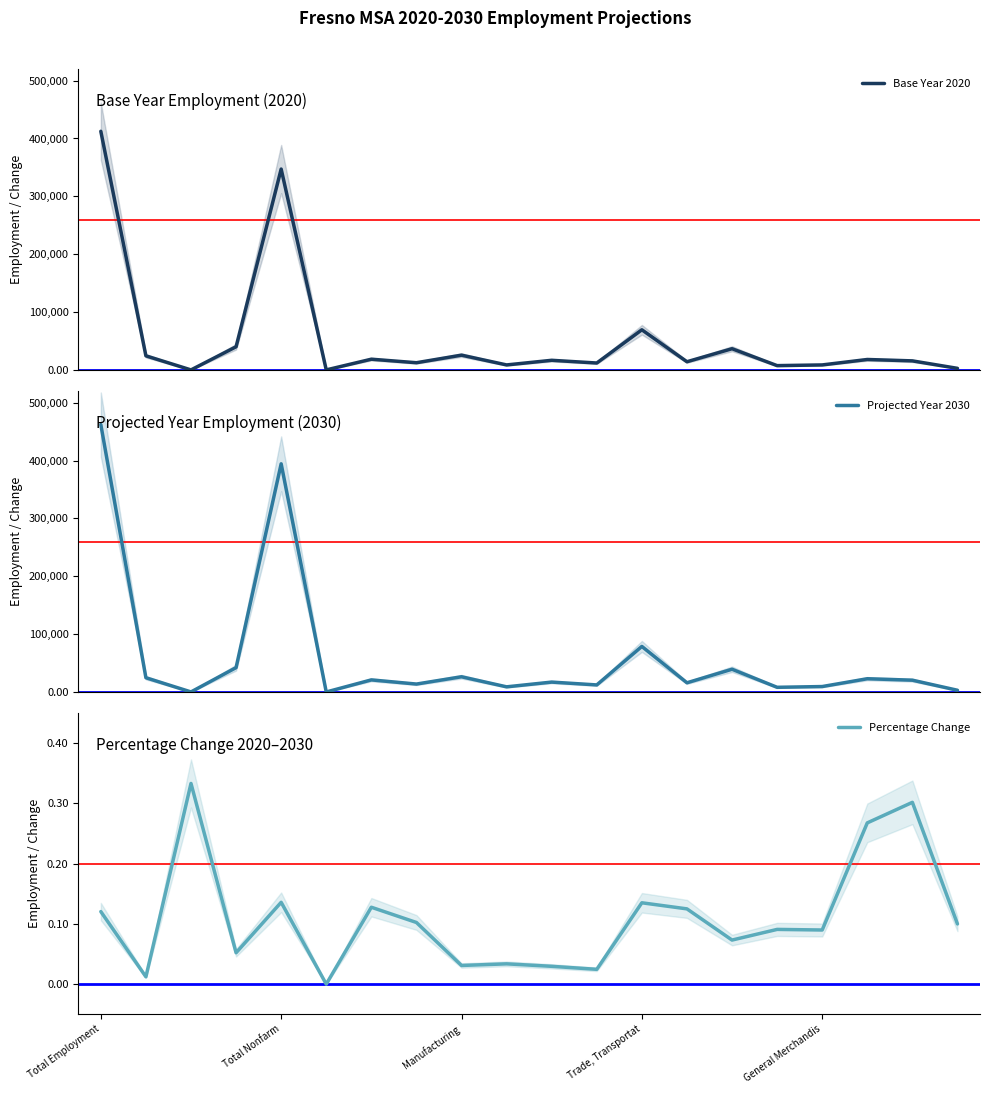

True or false: Percentage Change and Projected Year 2030 cross at least once.

False